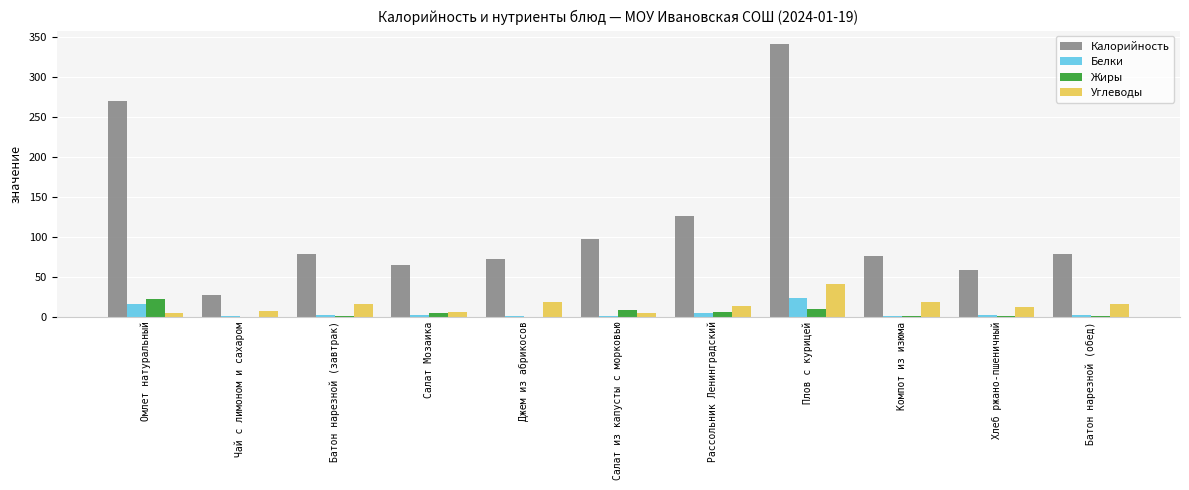

What is the sum of all Калорийность values?

1289.5